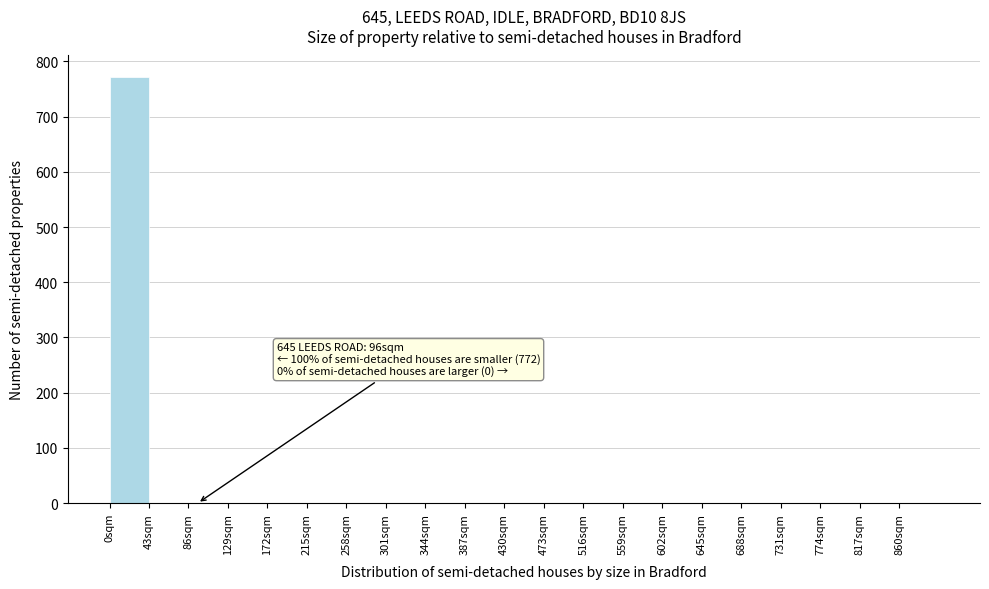

Which range on the x-axis has the tallest bar?

0 to 43